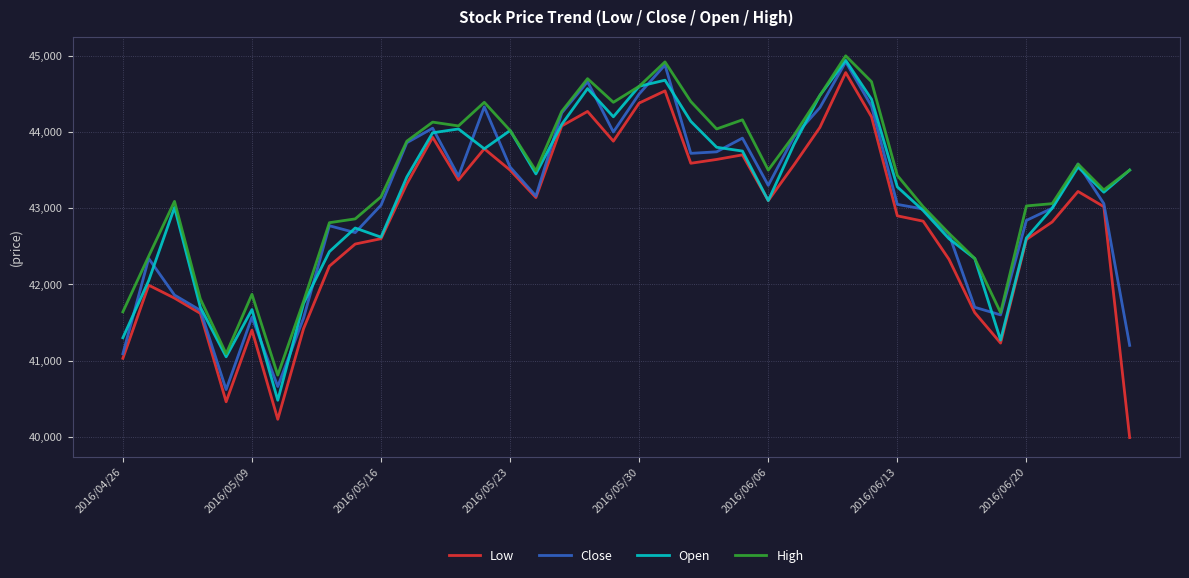

Which series has the largest range (max minus min)?

Low